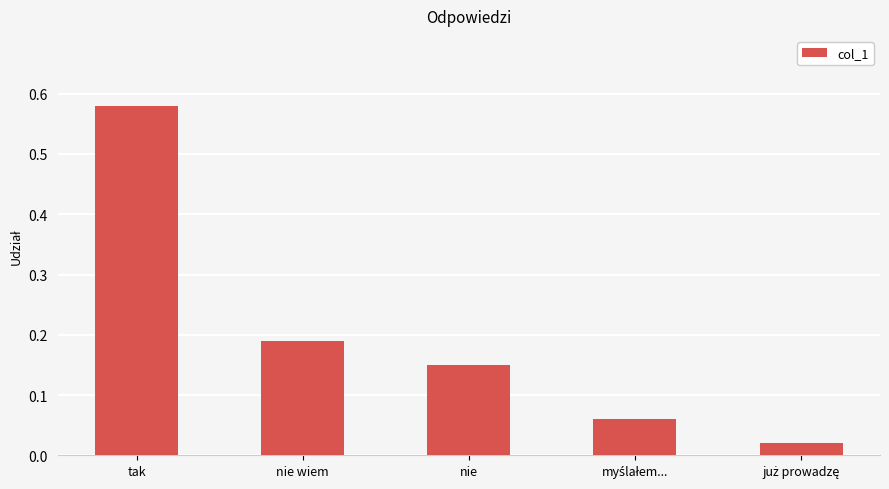

What is the difference between the values at tak and nie?

0.4